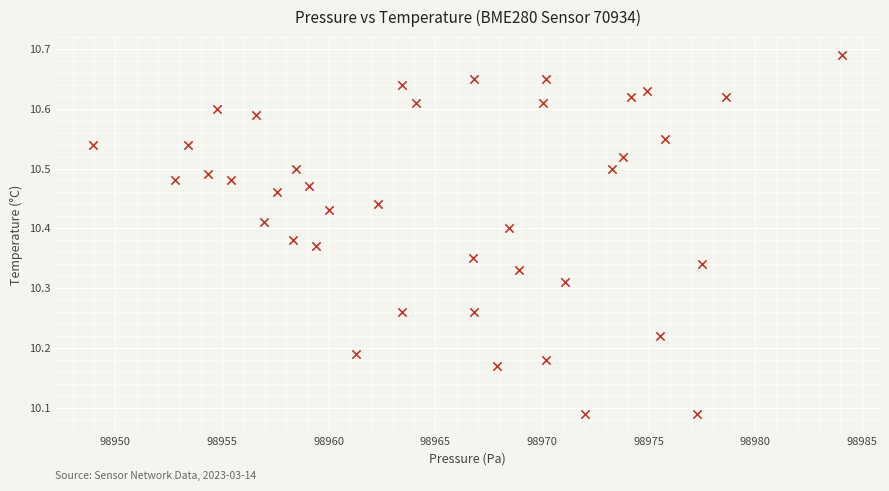

What is the range of Y values (max minus min)?

0.6